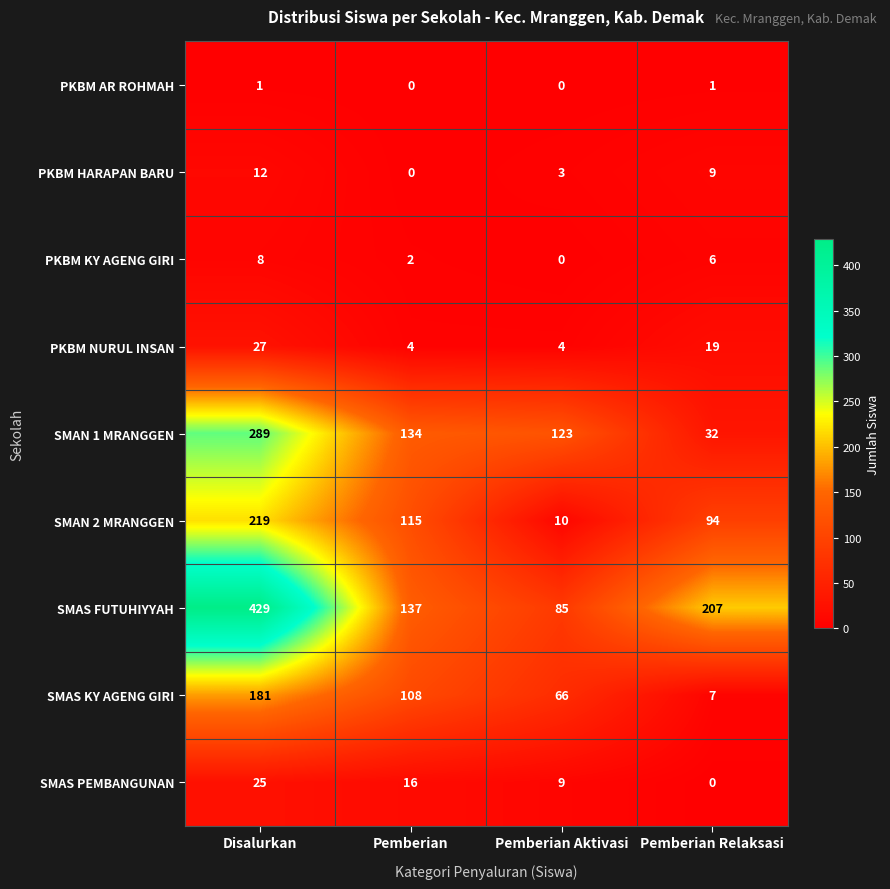

List the series in order of their peak value, highest first.

SMAS FUTUHIYYAH, SMAN 1 MRANGGEN, SMAN 2 MRANGGEN, SMAS KY AGENG GIRI, PKBM NURUL INSAN, SMAS PEMBANGUNAN, PKBM HARAPAN BARU, PKBM KY AGENG GIRI, PKBM AR ROHMAH